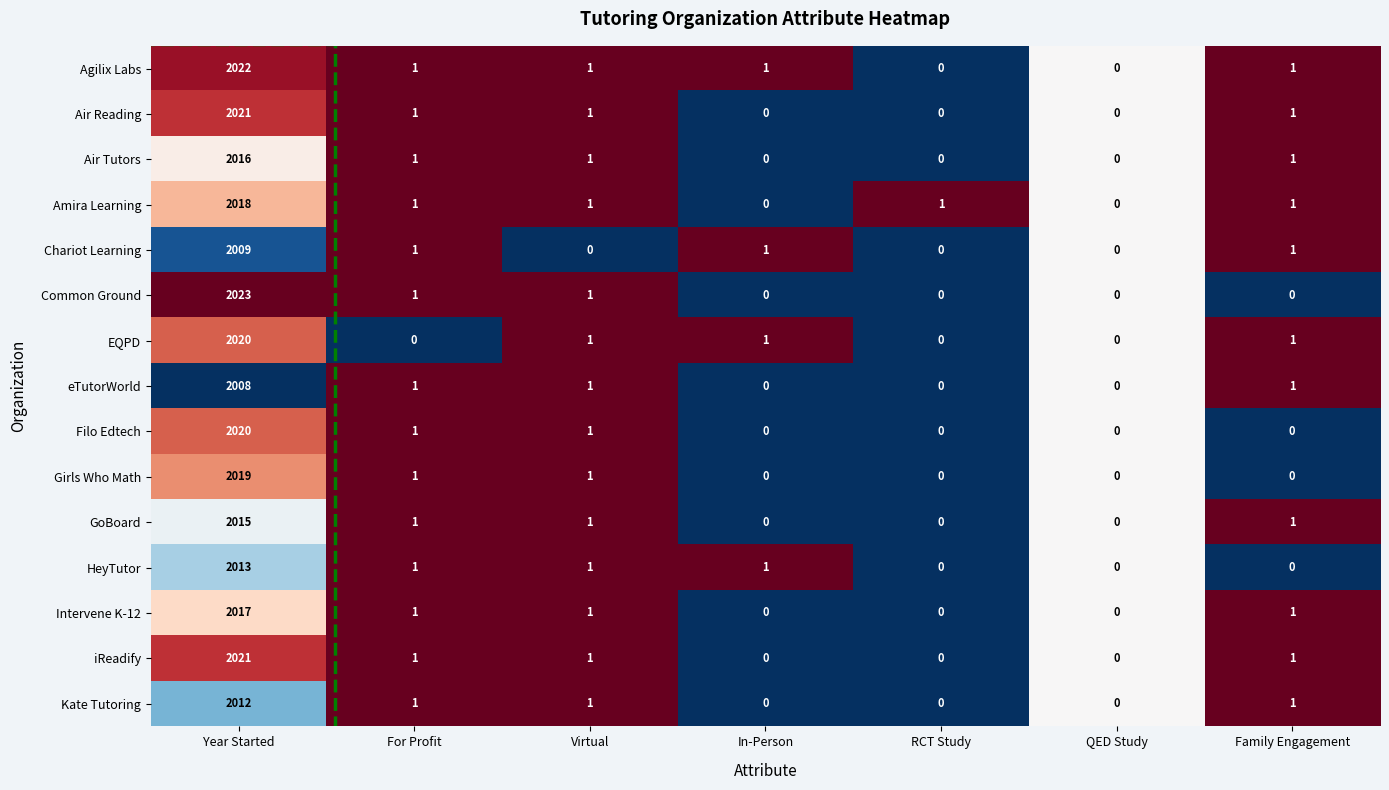

What is the greatest value displayed?

2023